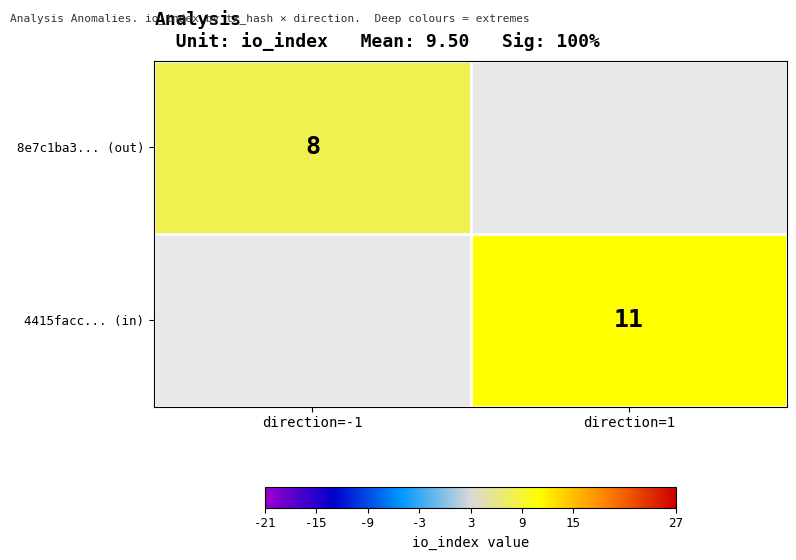

True or false: 8e7c1ba3... (out) has a value of 4 at direction=-1.

False